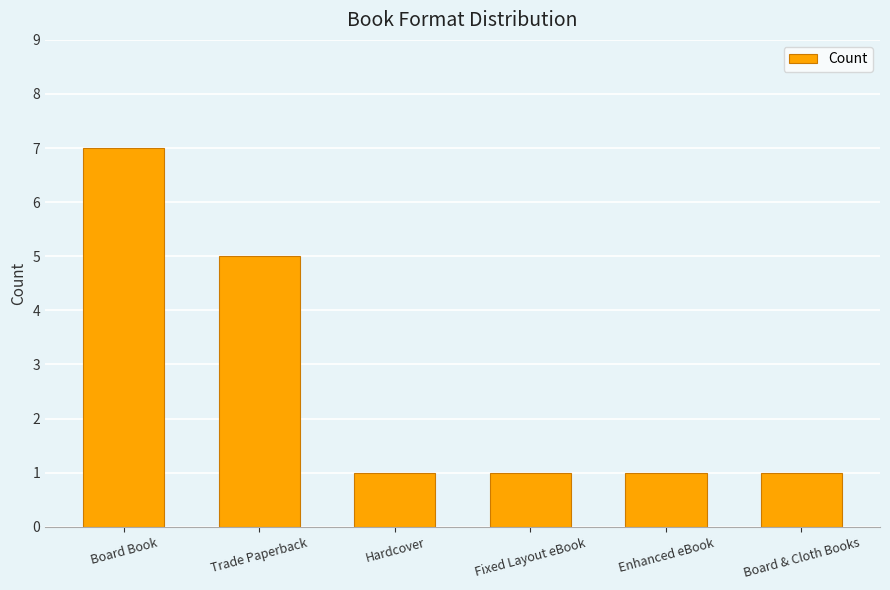

Reading right to left, what are all the values shown in this chart?

1	1	1	1	5	7